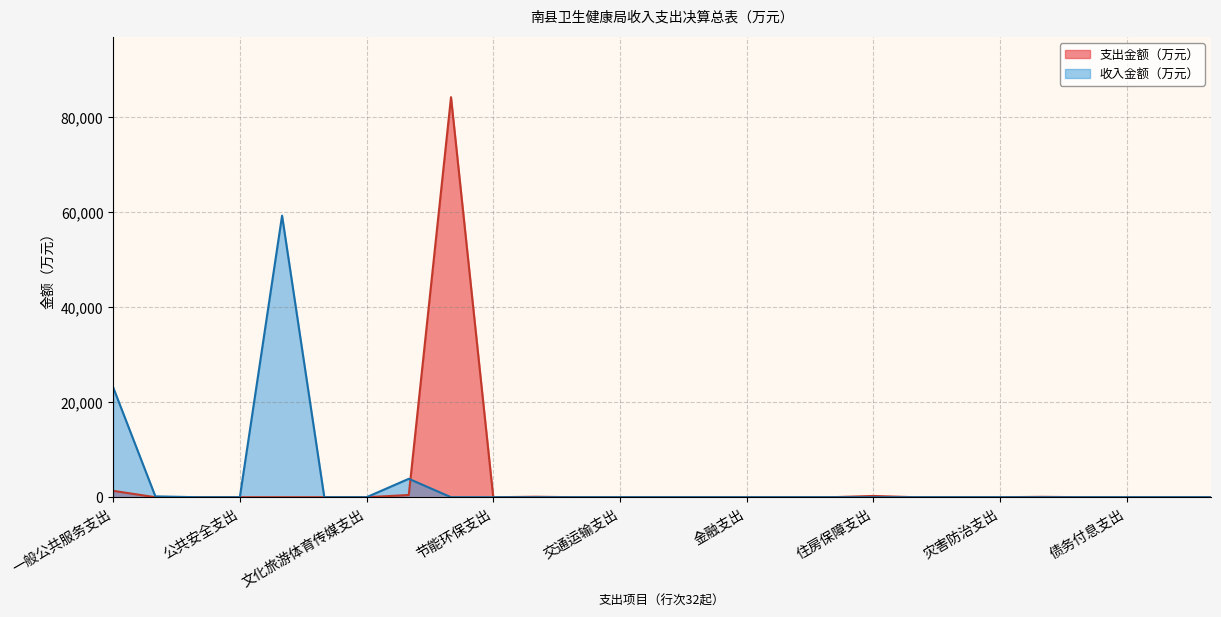

Which series has the largest range (max minus min)?

支出金额（万元）